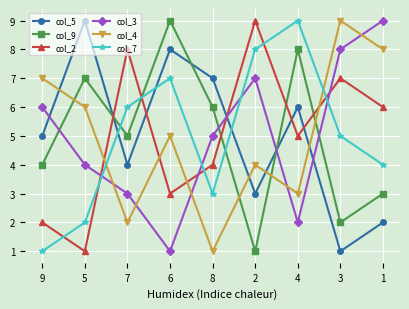

Rank the series at 3 from highest to lowest value.

col_4, col_3, col_2, col_7, col_9, col_5